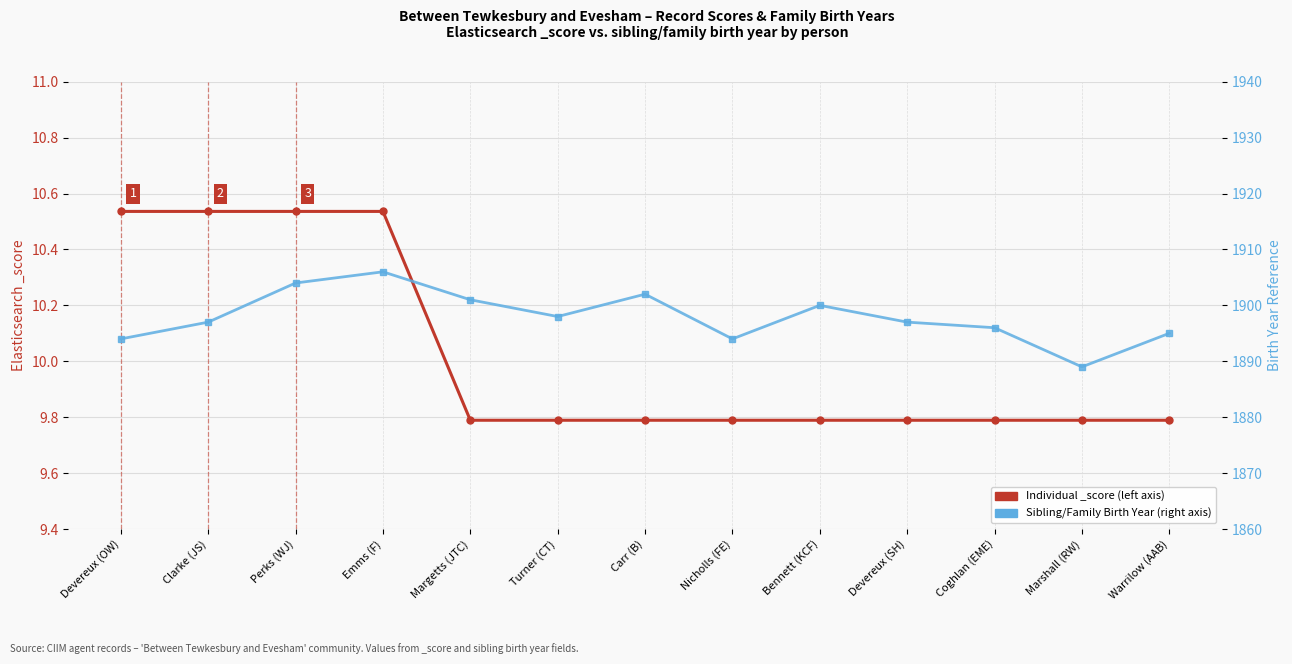

Reading left to right, what are all the values shown in this chart?

Individual _score: Devereux (OW)=10.5	Clarke (JS)=10.5	Perks (WJ)=10.5	Emms (F)=10.5	Margetts (JTC)=9.8	Turner (CT)=9.8	Carr (B)=9.8	Nicholls (FE)=9.8	Bennett (KCF)=9.8	Devereux (SH)=9.8	Coghlan (EME)=9.8	Marshall (RW)=9.8	Warrilow (AAB)=9.8
Sibling/Family Birth Year: Devereux (OW)=1894.0	Clarke (JS)=1897.0	Perks (WJ)=1904.0	Emms (F)=1906.0	Margetts (JTC)=1901.0	Turner (CT)=1898.0	Carr (B)=1902.0	Nicholls (FE)=1894.0	Bennett (KCF)=1900.0	Devereux (SH)=1897.0	Coghlan (EME)=1896.0	Marshall (RW)=1889.0	Warrilow (AAB)=1895.0